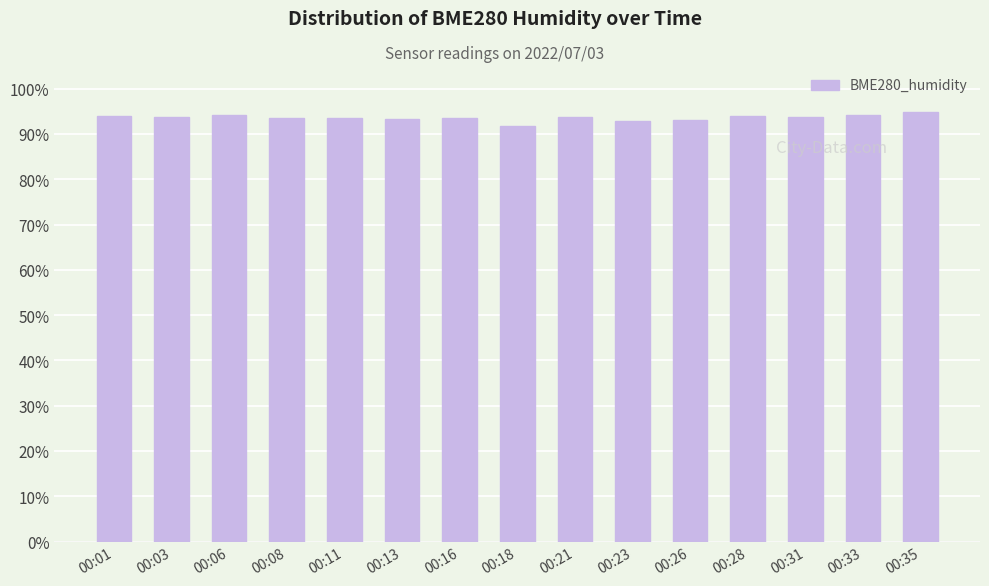

The value at 00:33 is 94.3. True or false?

True